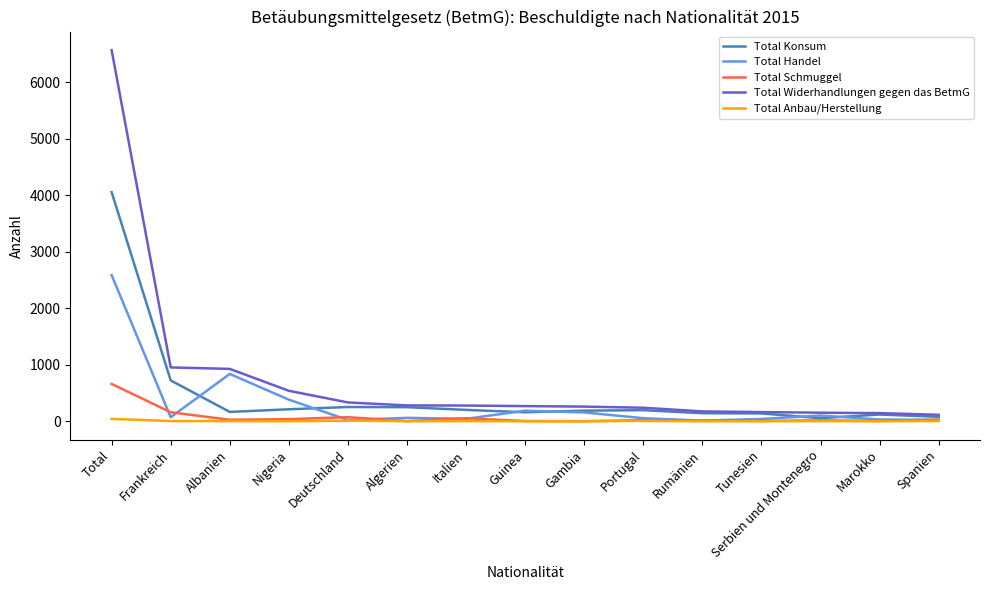

What is the average value of the Total Widerhandlungen gegen das BetmG series?

760